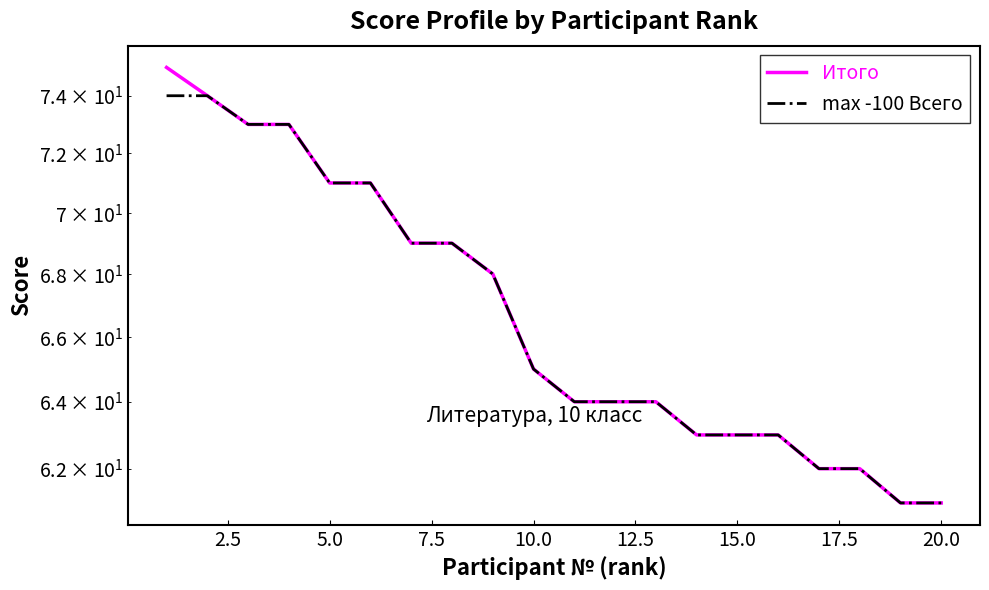

What is the lowest value of the max -100 Всего series?

61